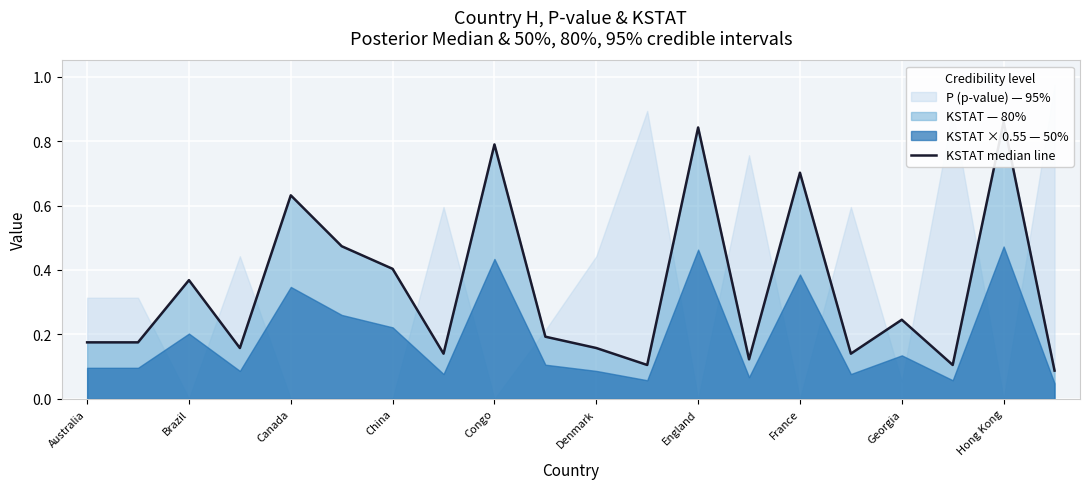

What is the change in value from Hong Kong to 14?

+0.5